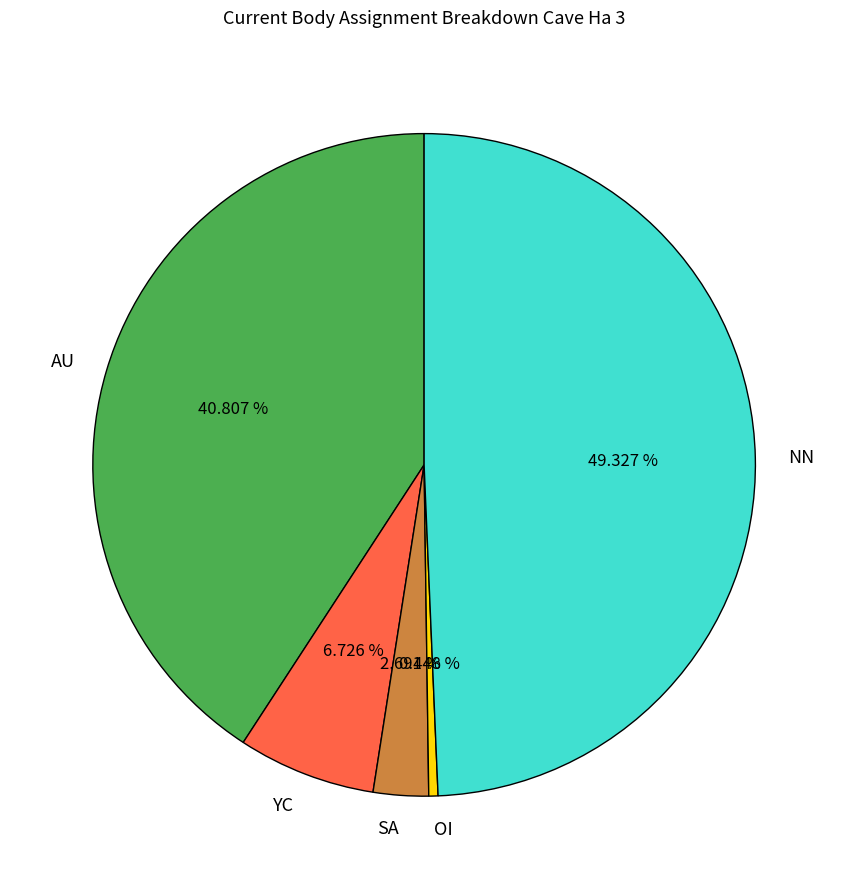

To the nearest percent, what percentage of the pie is NN?

49%